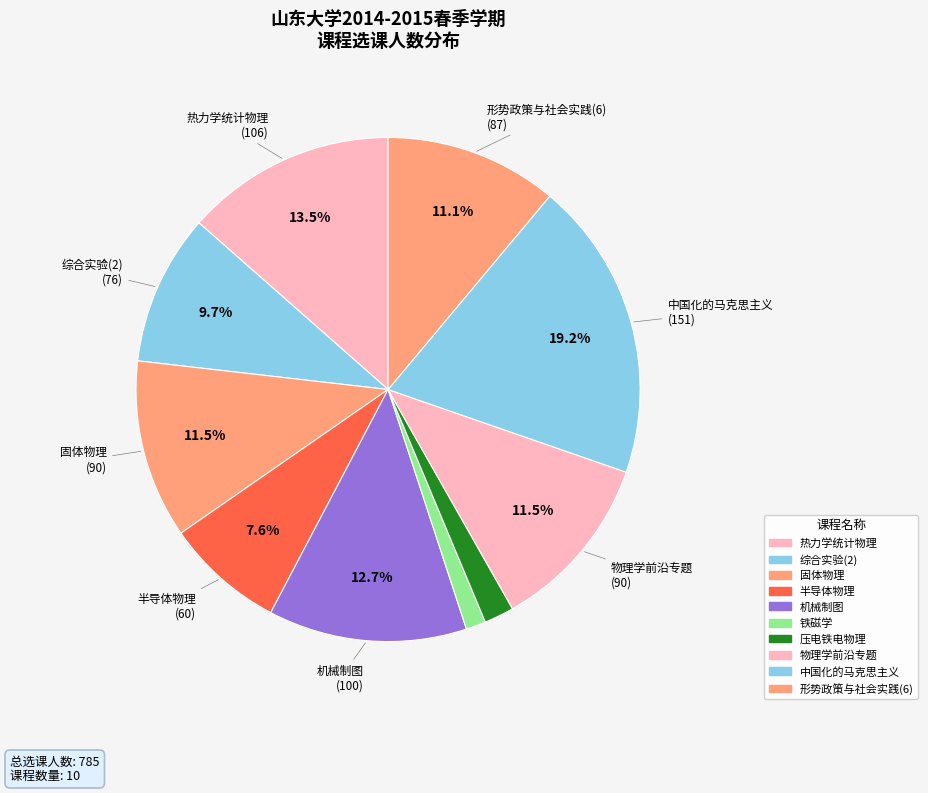

Between 物理学前沿专题 and 机械制图, which is larger?

机械制图